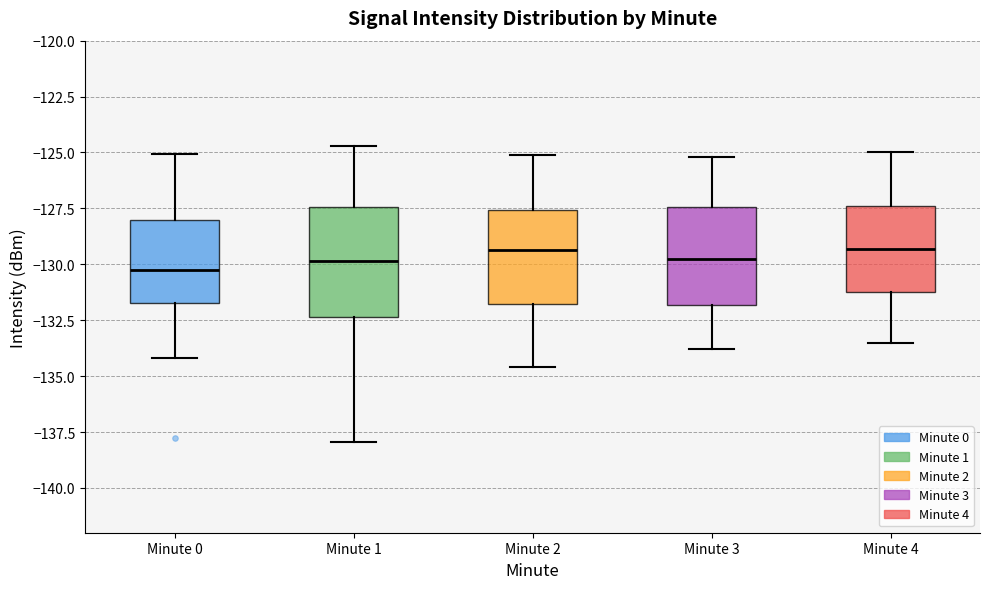

Reading left to right, transcribe this box plot: for each box, give where its median line is, the range the box spans, and where its two whiskers end, as read against the y-axis. The values are not printed on the chart, so give them approximately, as read against the axis.

Minute 0: median -130.5, box -131.5 to -128.0, whiskers -134.0 to -125.0
Minute 1: median -130.0, box -132.5 to -127.5, whiskers -138.0 to -124.5
Minute 2: median -129.5, box -132.0 to -127.5, whiskers -134.5 to -125.0
Minute 3: median -129.5, box -132.0 to -127.5, whiskers -134.0 to -125.0
Minute 4: median -129.5, box -131.0 to -127.5, whiskers -133.5 to -125.0